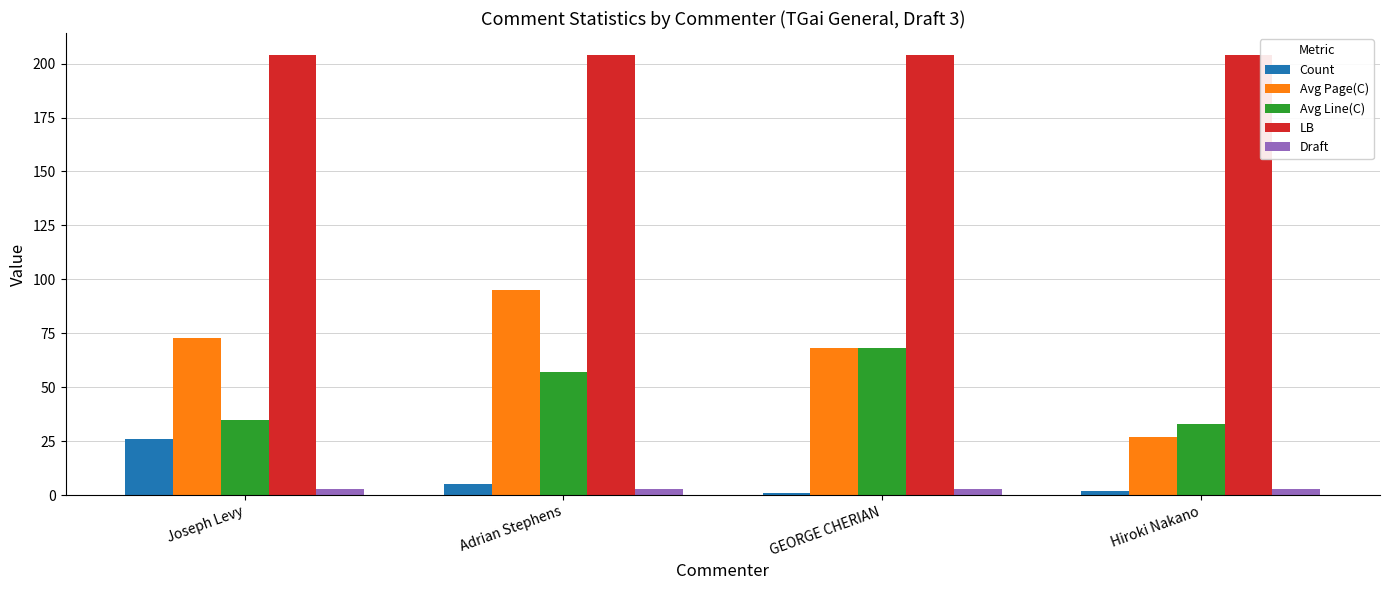

How many groups of bars are there?

4